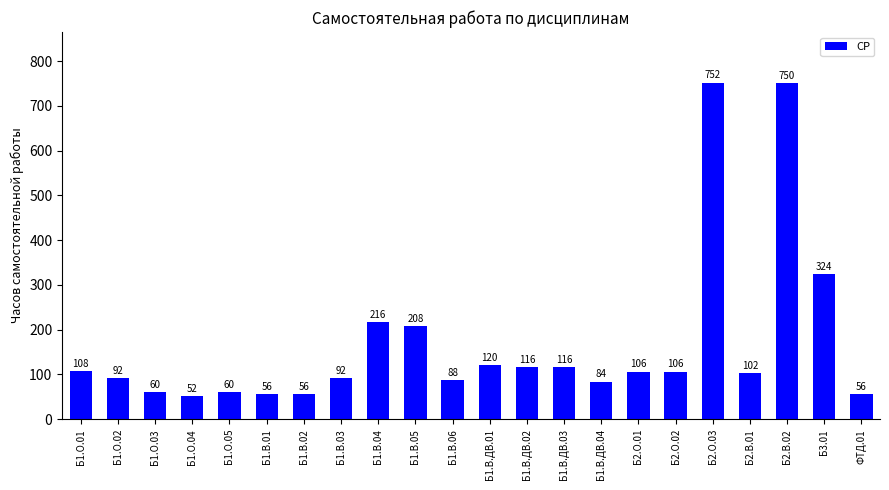

What is the label of the 18th bar from the left?

Б2.О.03